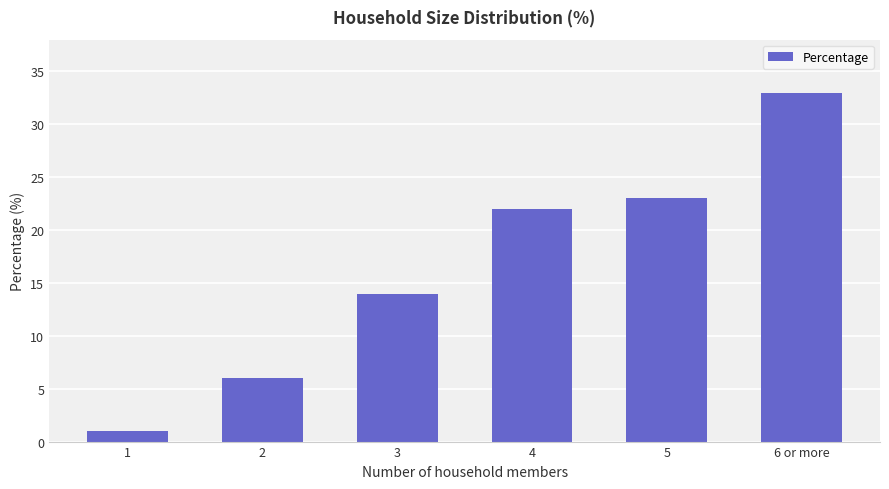

How many bars are there in total?

6